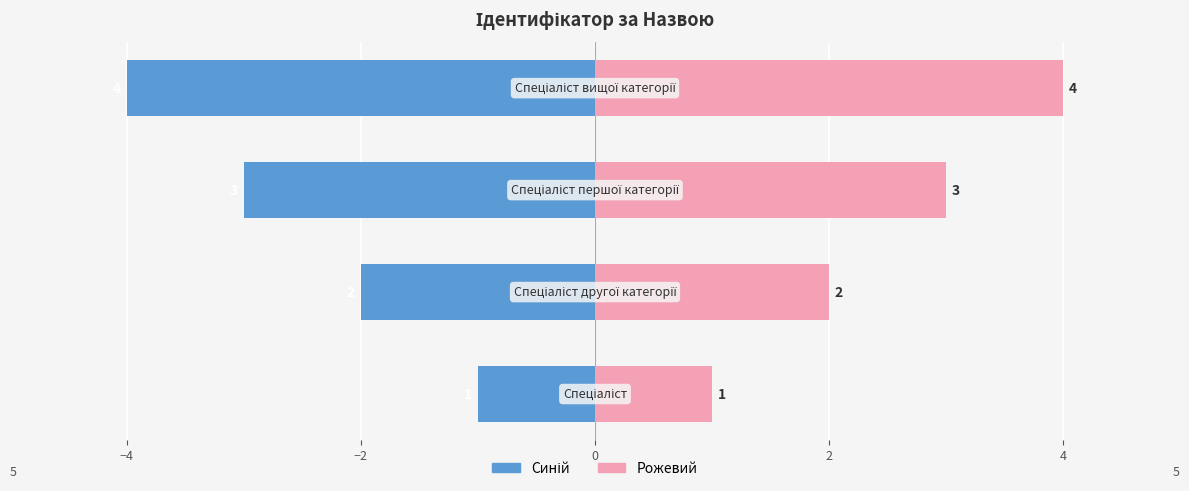

Count the number of data series in this chart.

2